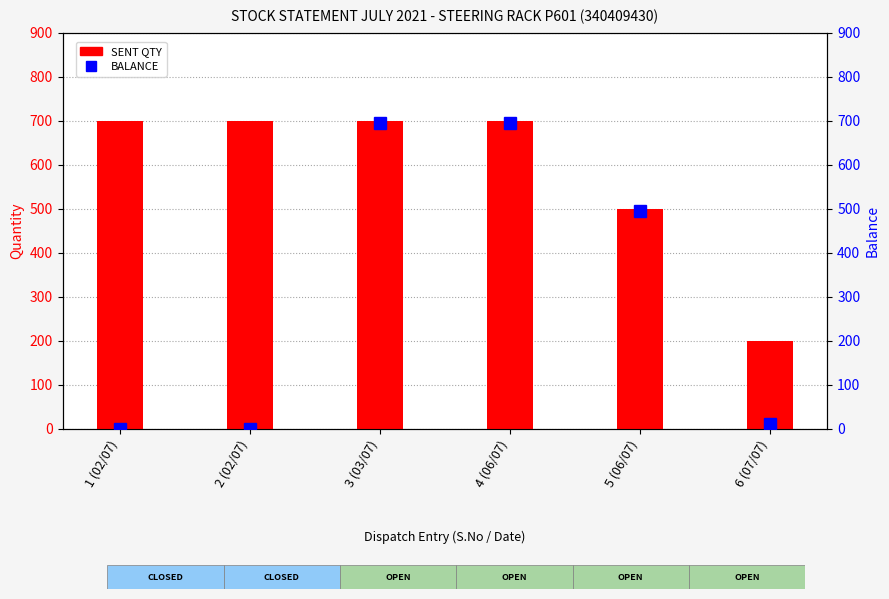

Reading right to left, transcribe all the data shown in this chart.

SENT QTY: 200	500	700	700	700	700
BALANCE: 11	494	694	694	0	0